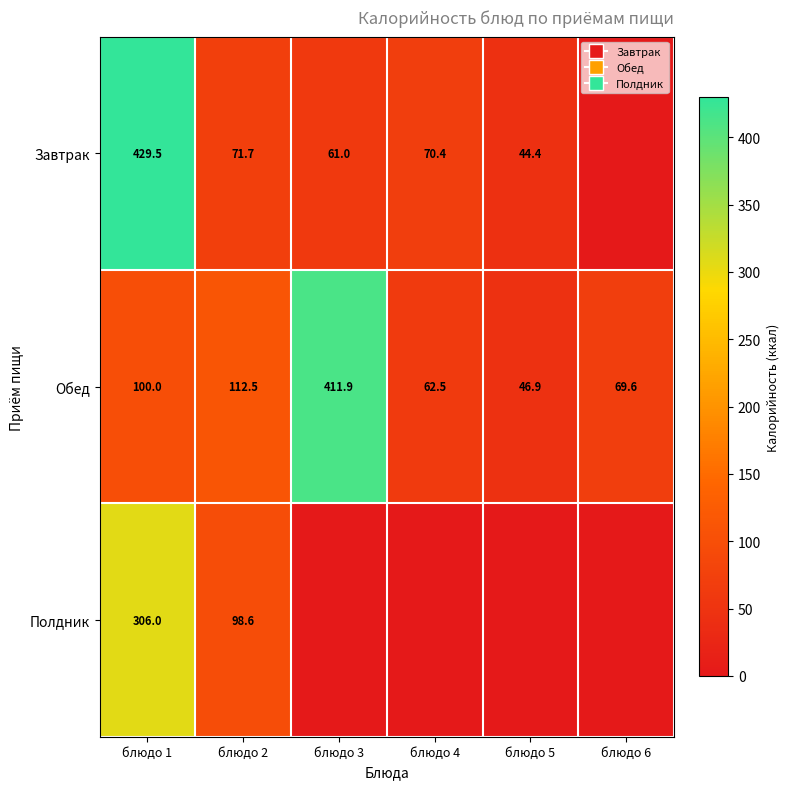

At блюдо 1, list the series in order from largest to smallest.

Завтрак, Полдник, Обед